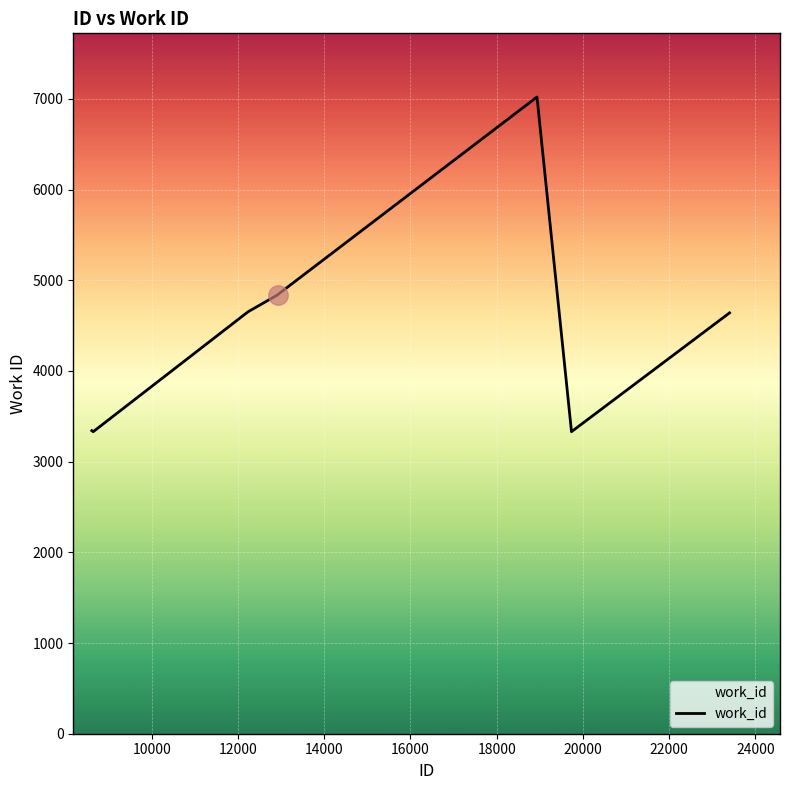

What is the difference between the maximum and minimum values?

3690